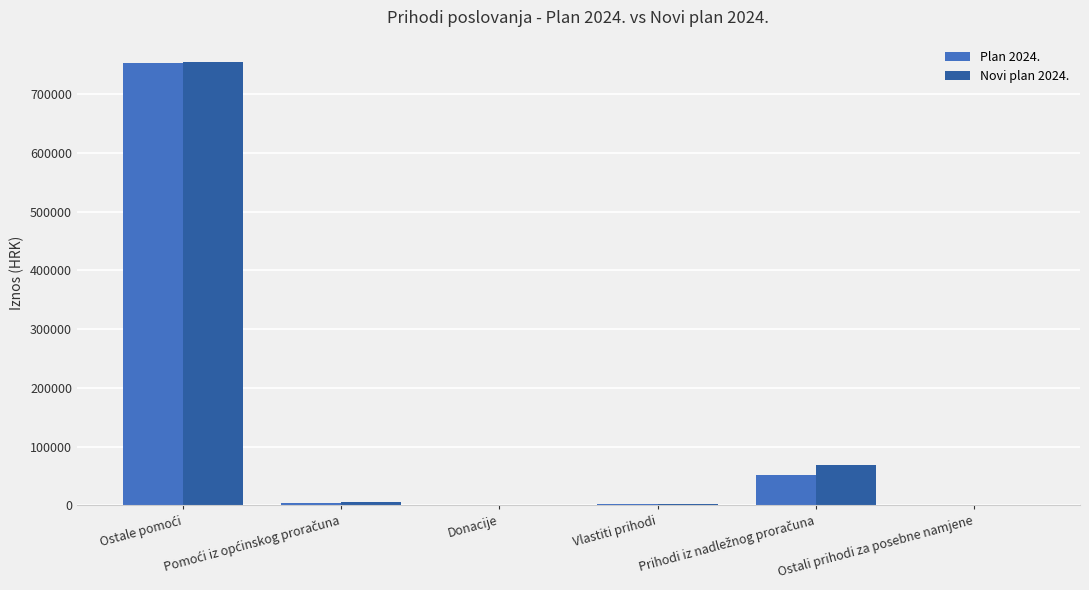

What is the greatest value displayed?

755037.8